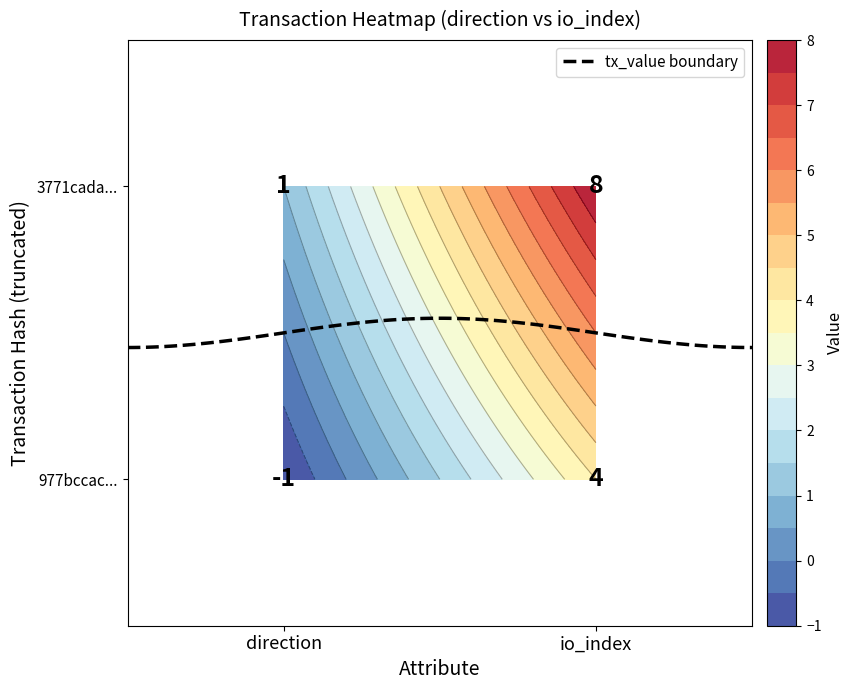

Reading left to right, list all the values displayed in this chart.

977bccacac9086921a5ac4c390899ab1fbc1c36: -1	4
3771cada43014394dfb68a89a9a6e59b016c02b: 1	8